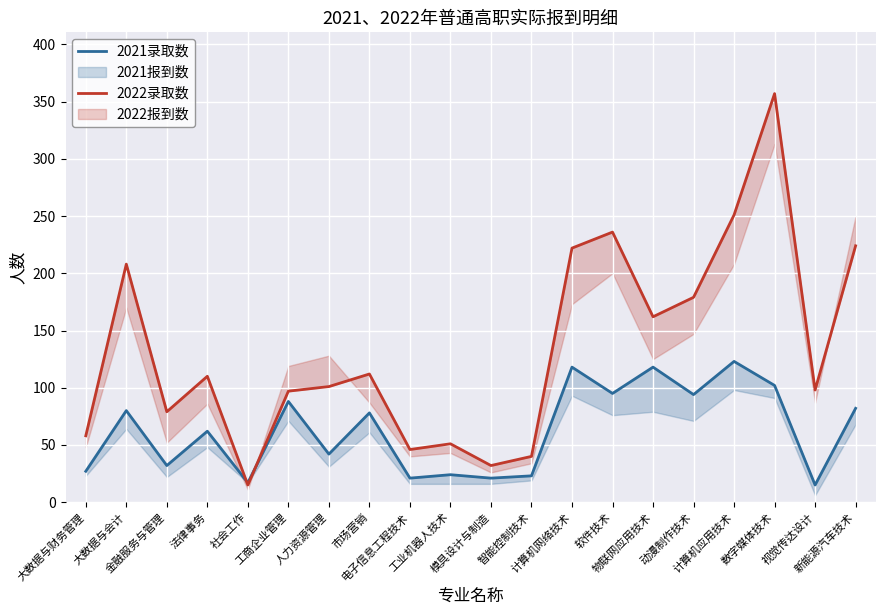

Which series ends up on top after the final intersection of 2022录取数 and 2021录取数?

2022录取数